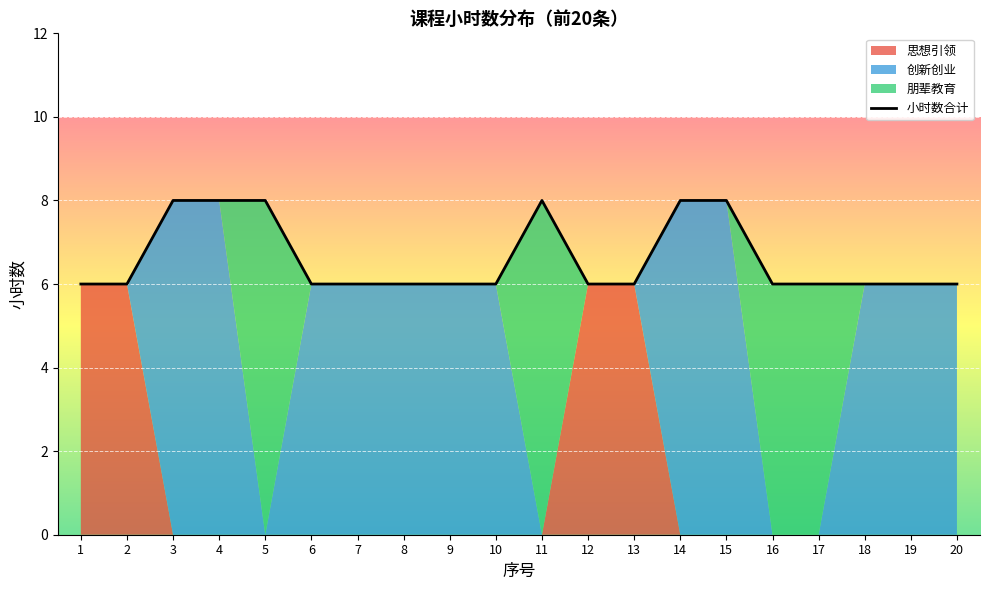

True or false: the data shows 6 at 8.

True